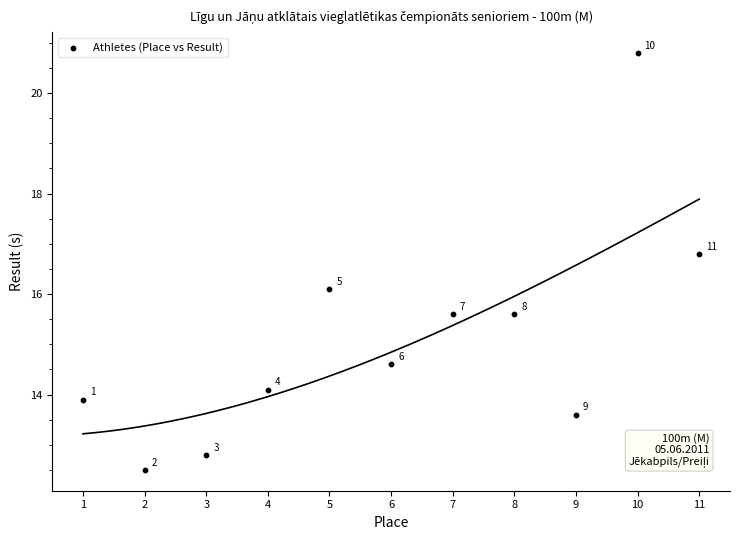

What is the range of Y values (max minus min)?

8.3